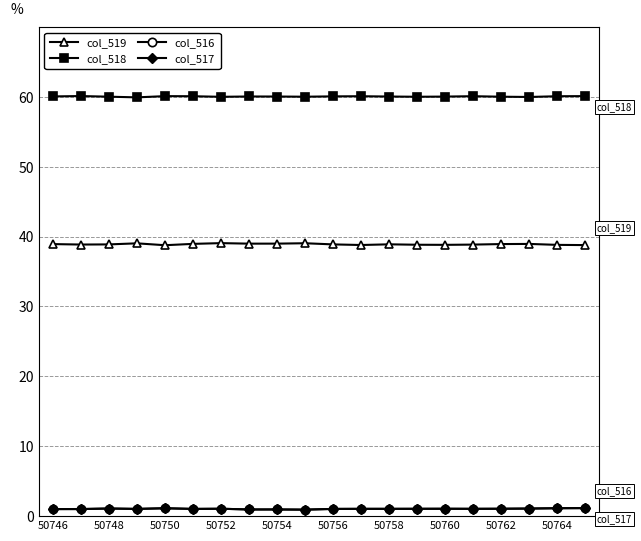

True or false: col_519 and col_517 intersect in this chart.

False